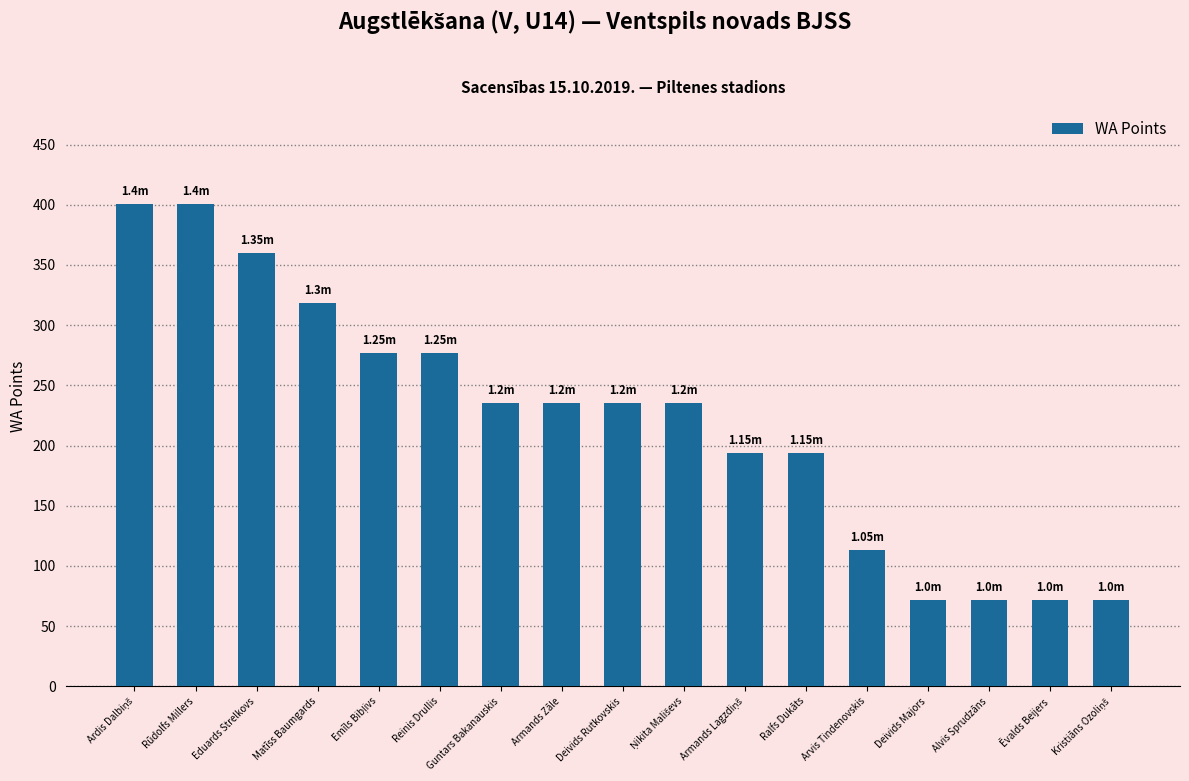

Count the number of categories in the chart.

17